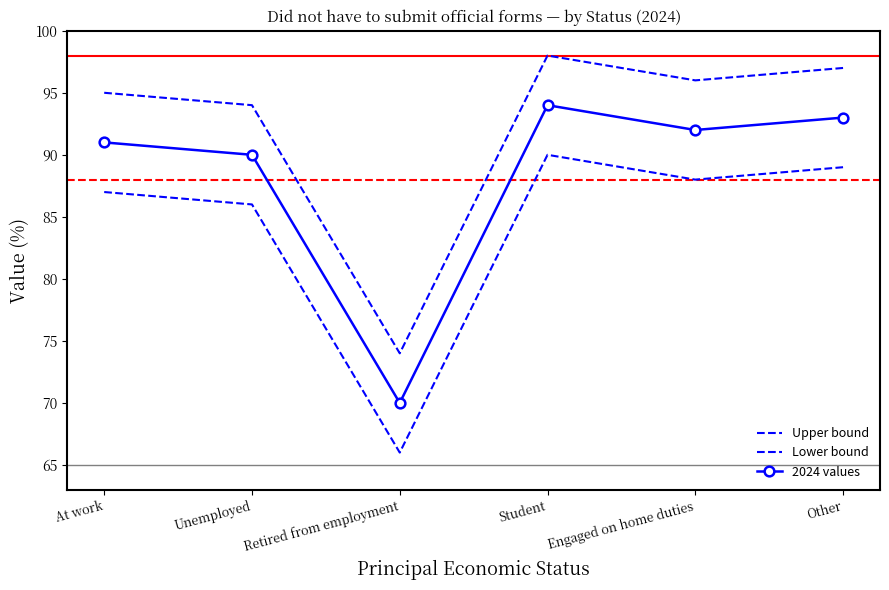

Between At work and Unemployed, which series saw the biggest shift?

Upper bound